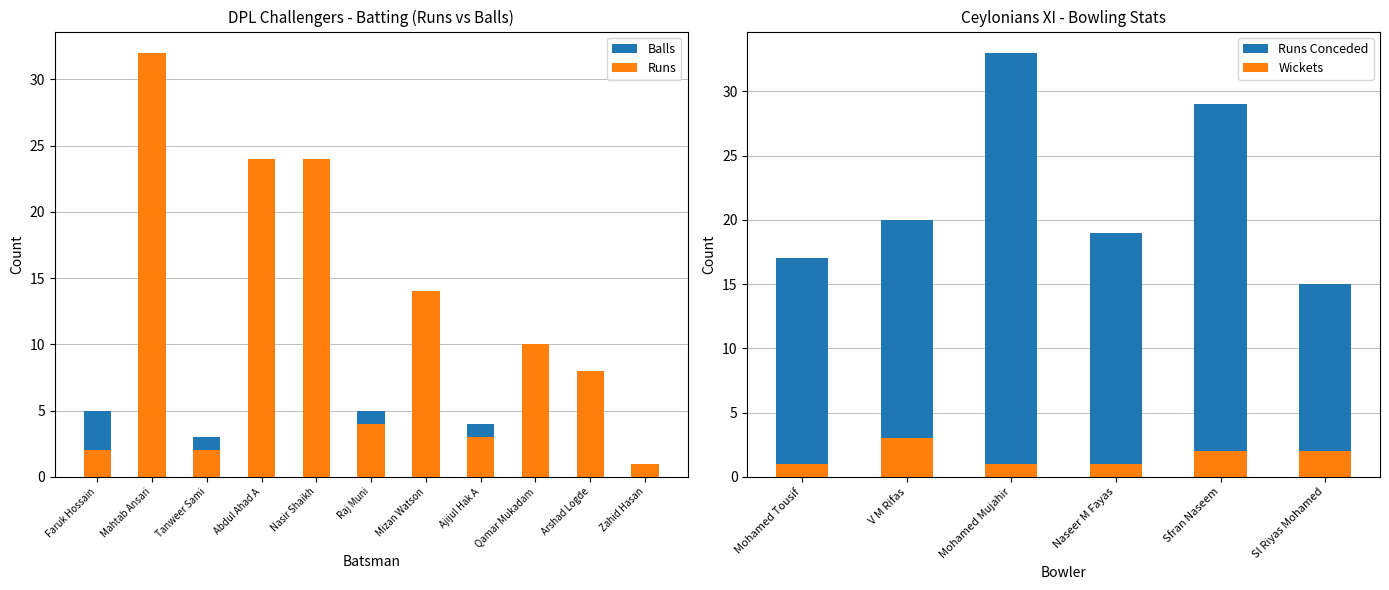

List the labels in order of Balls value, largest first.

Mahtab Ansari, Abdul Ahad A, Mizan Watson, Nasir Shaikh, Qamar Mukadam, Arshad Logde, Faruk Hossain, Raj Muni, Ajijul Hak A, Tanweer Sami, Zahid Hasan